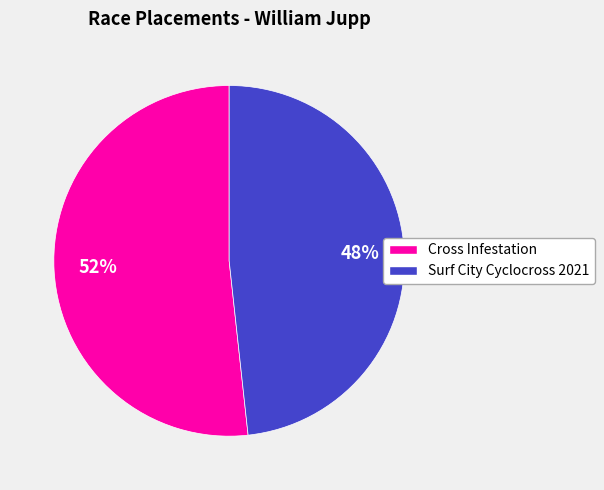

To the nearest percent, what is the average slice percentage?

50%